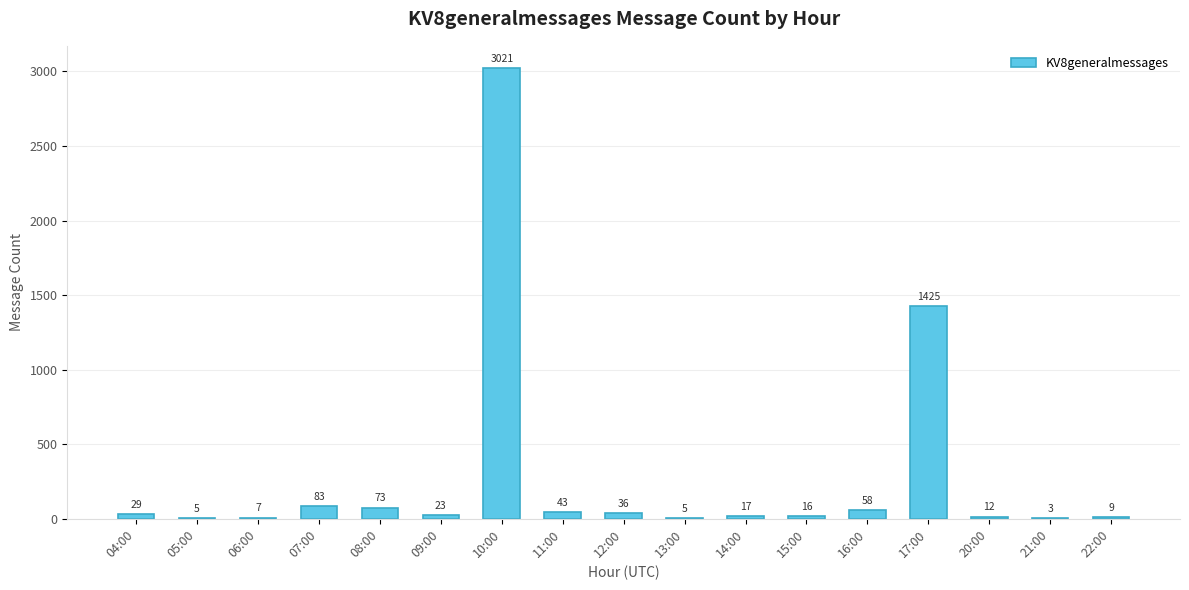

Count the number of categories in the chart.

17